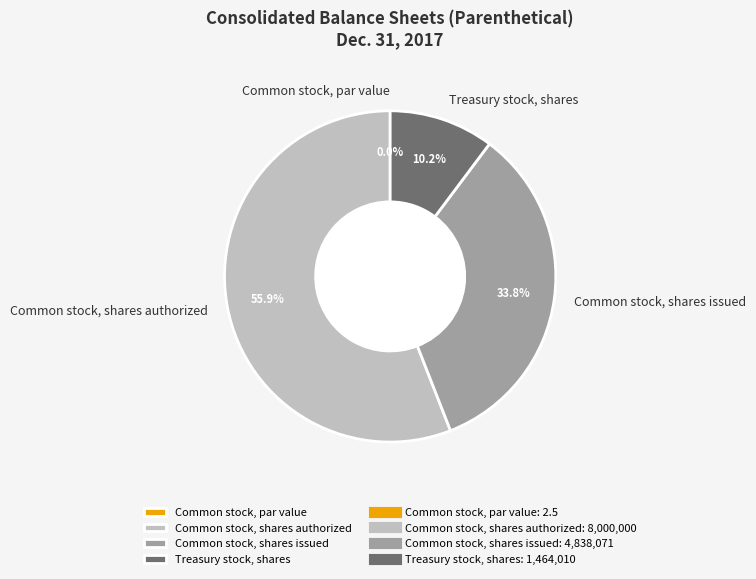

Which category has the biggest portion of the pie?

Common stock, shares authorized